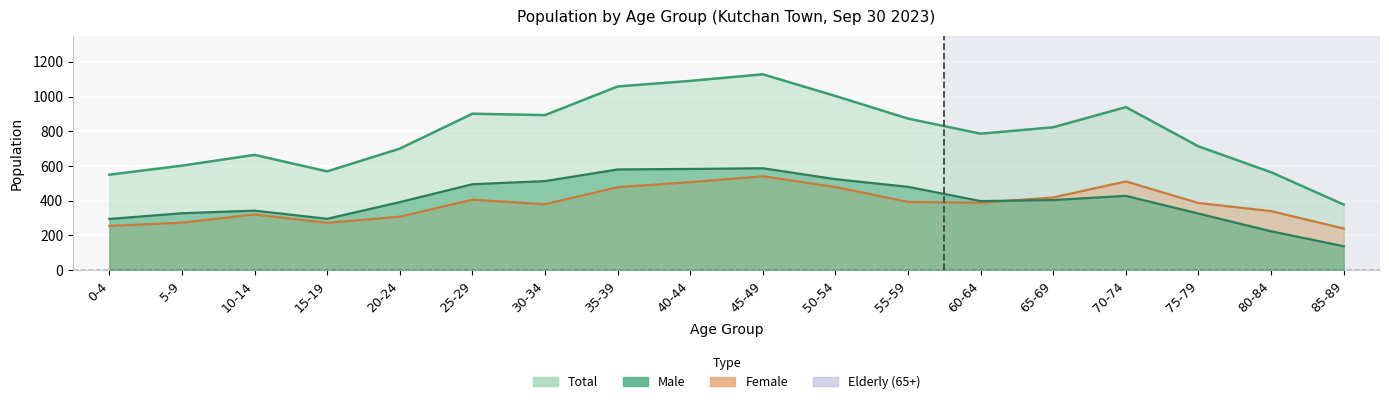

Reading right to left, what are all the values shown in this chart?

Male: 85-89=138	80-84=224	75-79=326	70-74=428	65-69=404	60-64=398	55-59=480	50-54=524	45-49=587	40-44=583	35-39=580	30-34=513	25-29=495	20-24=392	15-19=296	10-14=343	5-9=328	0-4=295
Female: 85-89=240	80-84=340	75-79=387	70-74=511	65-69=419	60-64=388	55-59=393	50-54=479	45-49=541	40-44=507	35-39=478	30-34=380	25-29=406	20-24=308	15-19=273	10-14=321	5-9=274	0-4=255
Total: 85-89=378	80-84=564	75-79=713	70-74=939	65-69=823	60-64=786	55-59=873	50-54=1003	45-49=1128	40-44=1090	35-39=1058	30-34=893	25-29=901	20-24=700	15-19=569	10-14=664	5-9=602	0-4=550